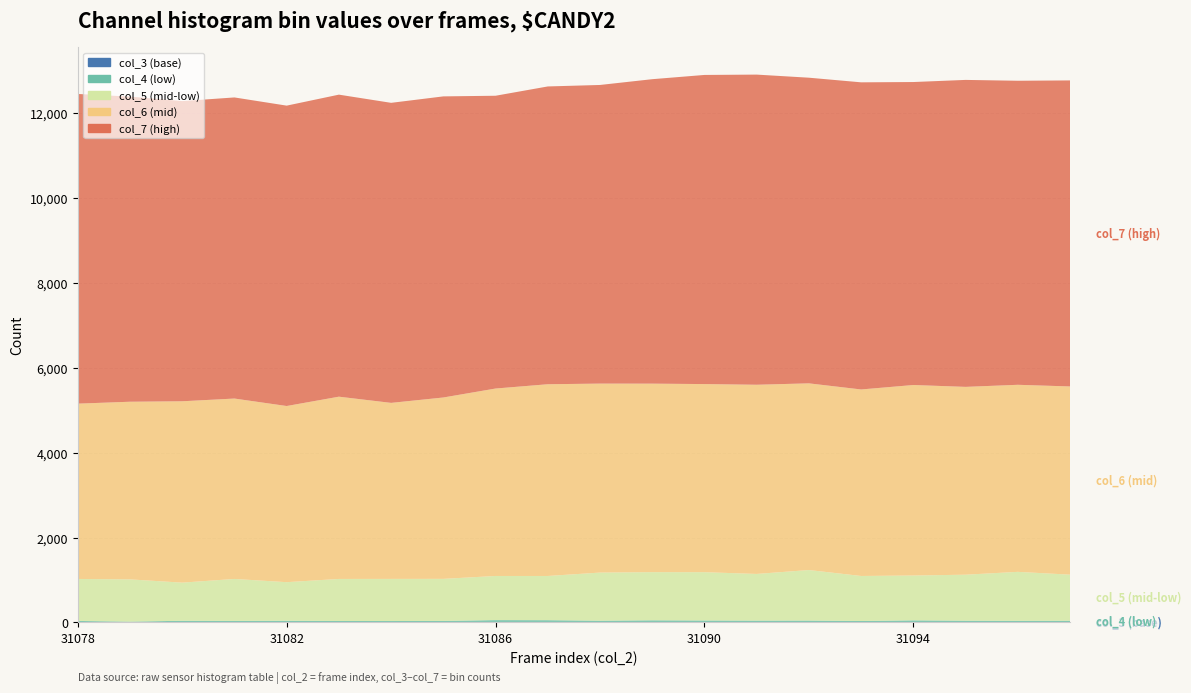

Reading left to right, what are all the values shown in this chart?

col_3: 0	0	0	0	0	0	0	0	0	0	0	0	0	0	0	0	0	0	0	0
col_4: 36	20	40	37	41	35	34	37	56	54	42	51	47	44	45	35	50	42	39	41
col_5: 989	995	898	988	908	990	992	990	1039	1041	1133	1134	1137	1099	1190	1060	1056	1083	1153	1085
col_6: 4129	4184	4272	4249	4149	4293	4146	4272	4415	4516	4451	4440	4431	4456	4397	4393	4487	4424	4406	4433
col_7: 7294	7187	7070	7092	7075	7114	7067	7092	6896	7014	7034	7171	7281	7305	7199	7234	7136	7230	7161	7208